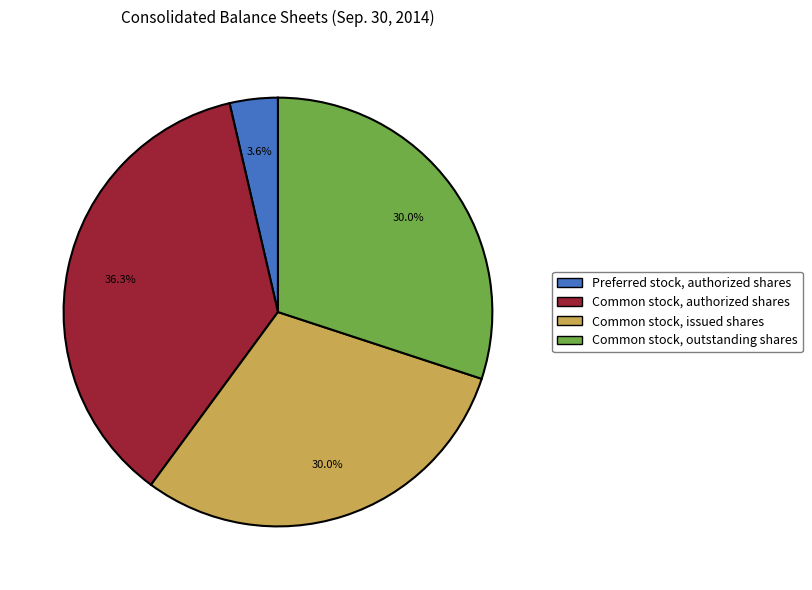

What percentage is the Common stock, outstanding shares slice, to the nearest percent?

30%